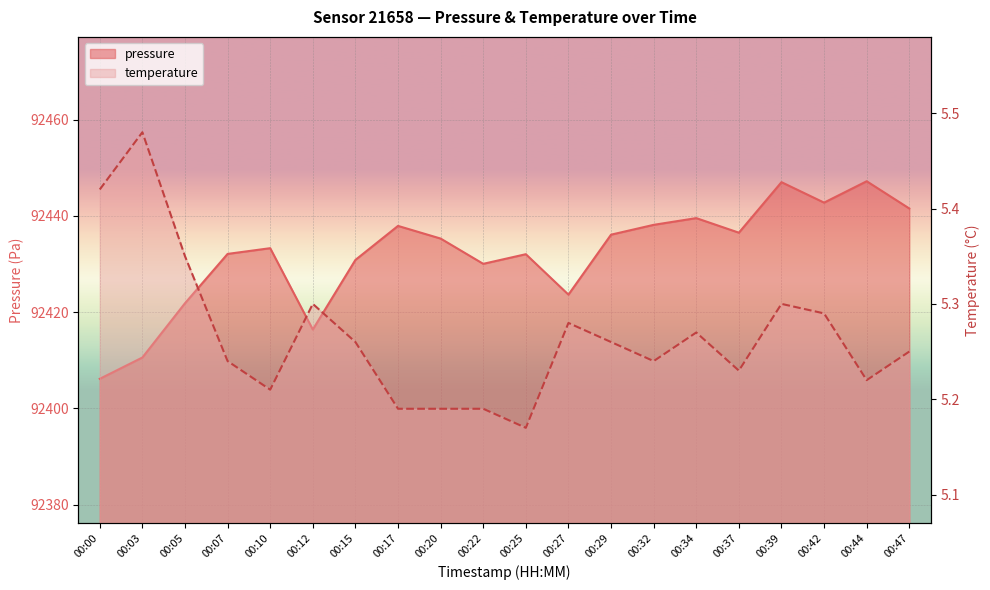

Which category has the lowest value across all series?

00:25